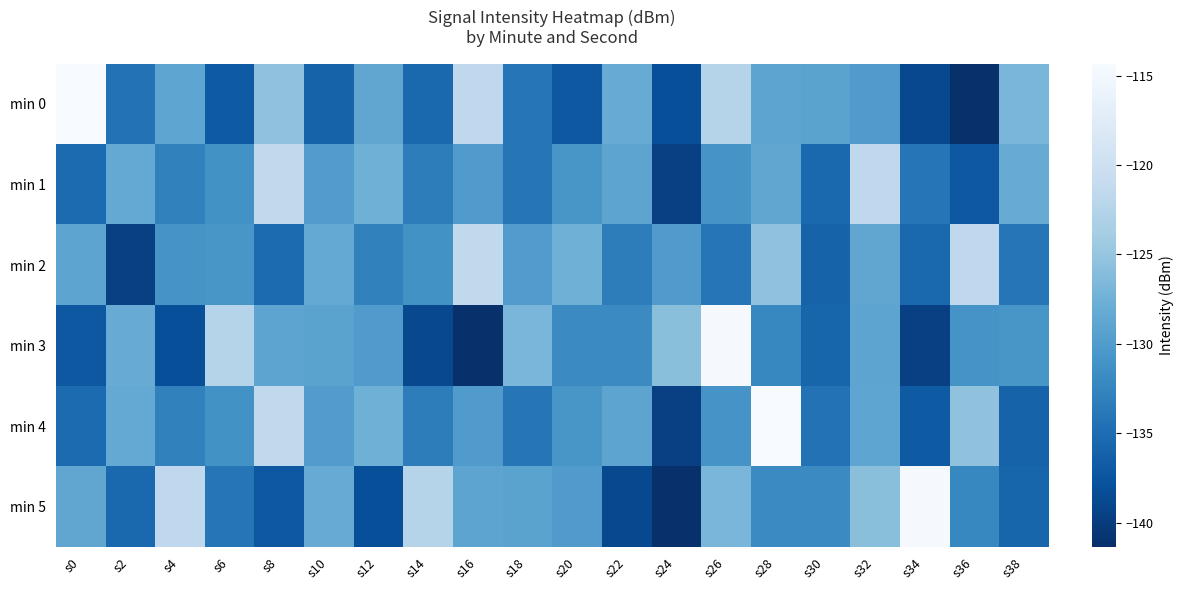

What is the difference between the highest and lowest values at s28?

18.0